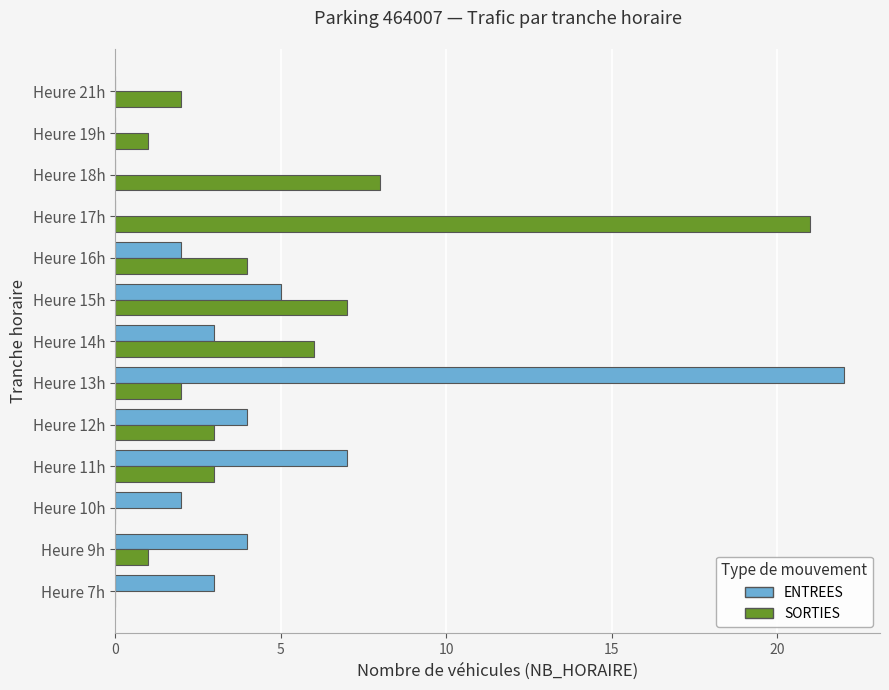

Which series changed the most between Heure 12h and Heure 14h?

SORTIES